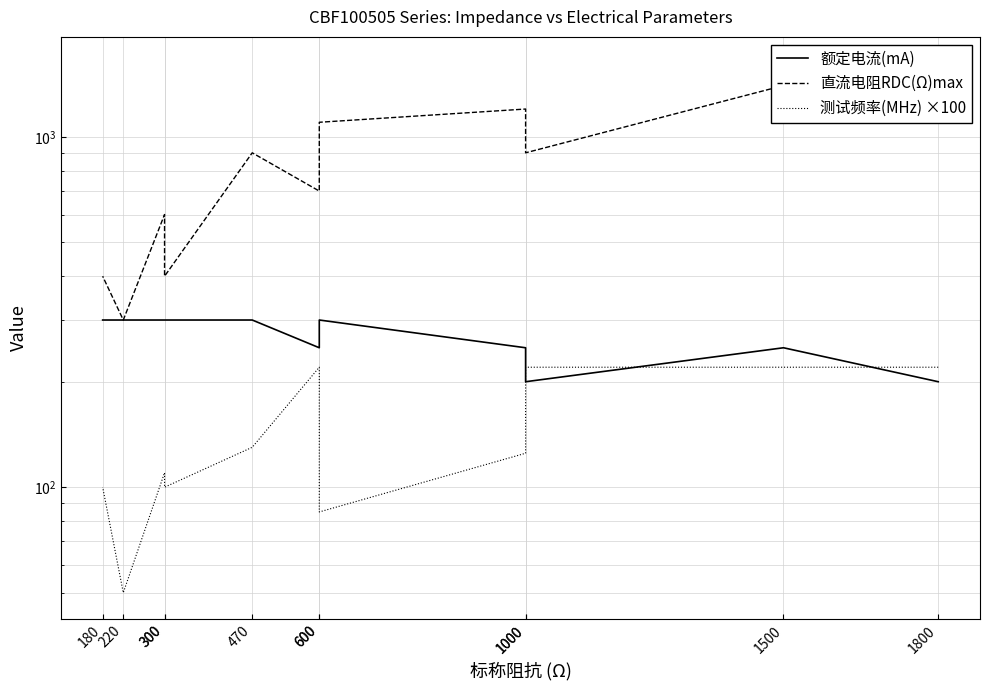

The value of 测试频率(MHz) ×100 at 600 is 85.0. True or false?

True